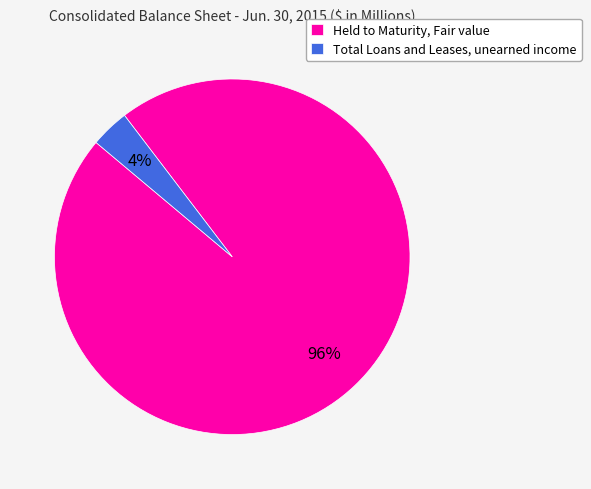

What percentage is the Total Loans and Leases, unearned income slice, to the nearest percent?

4%